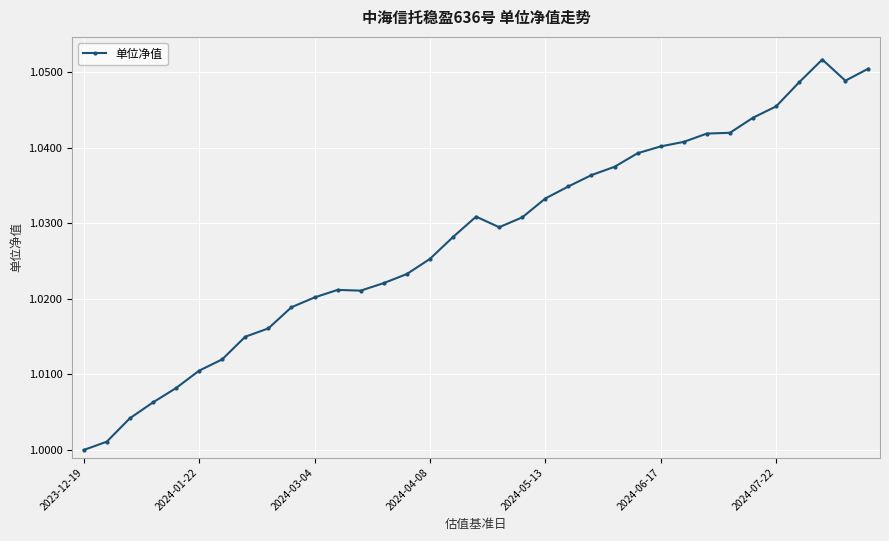

What is the sum of all values?

36.0